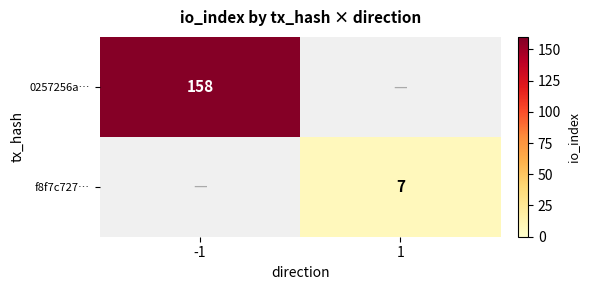

Is it true that f8f7c727… equals 7 at 1?

True